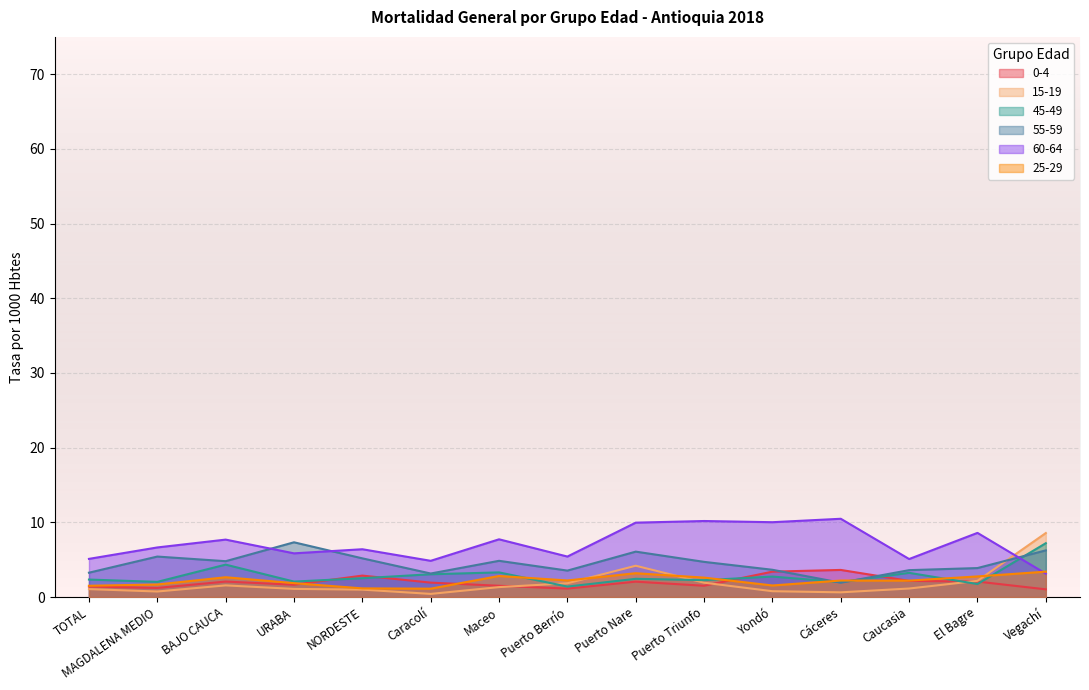

What is the minimum value shown in the chart?

0.4